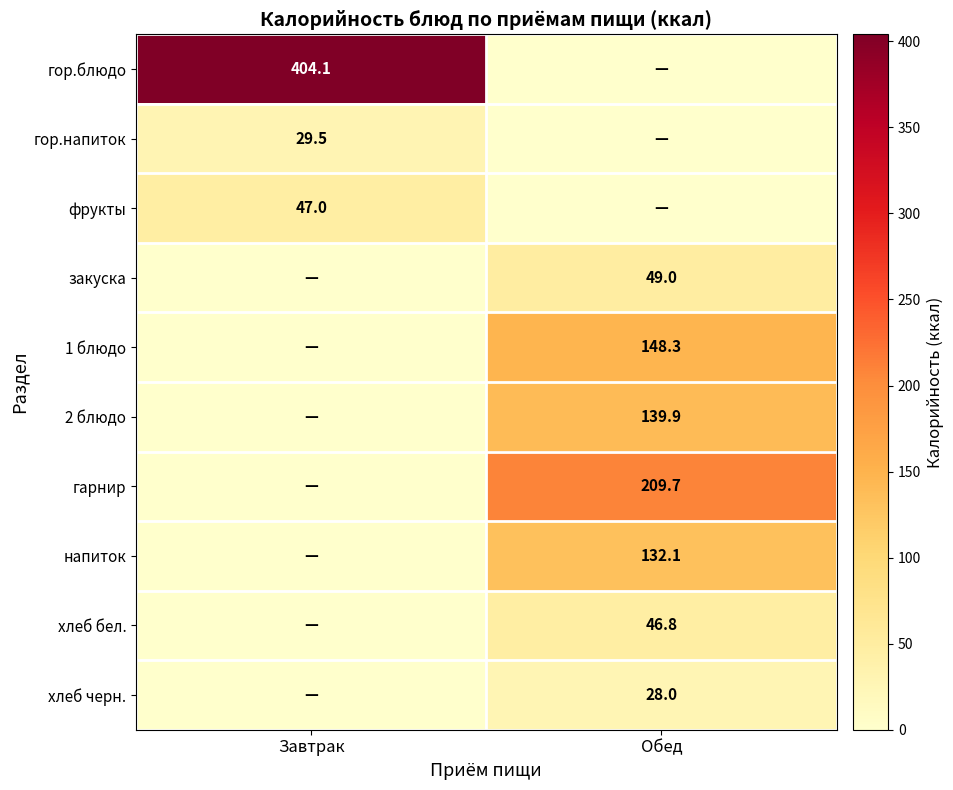

Is it true that хлеб бел. equals 27.2 at Обед?

False